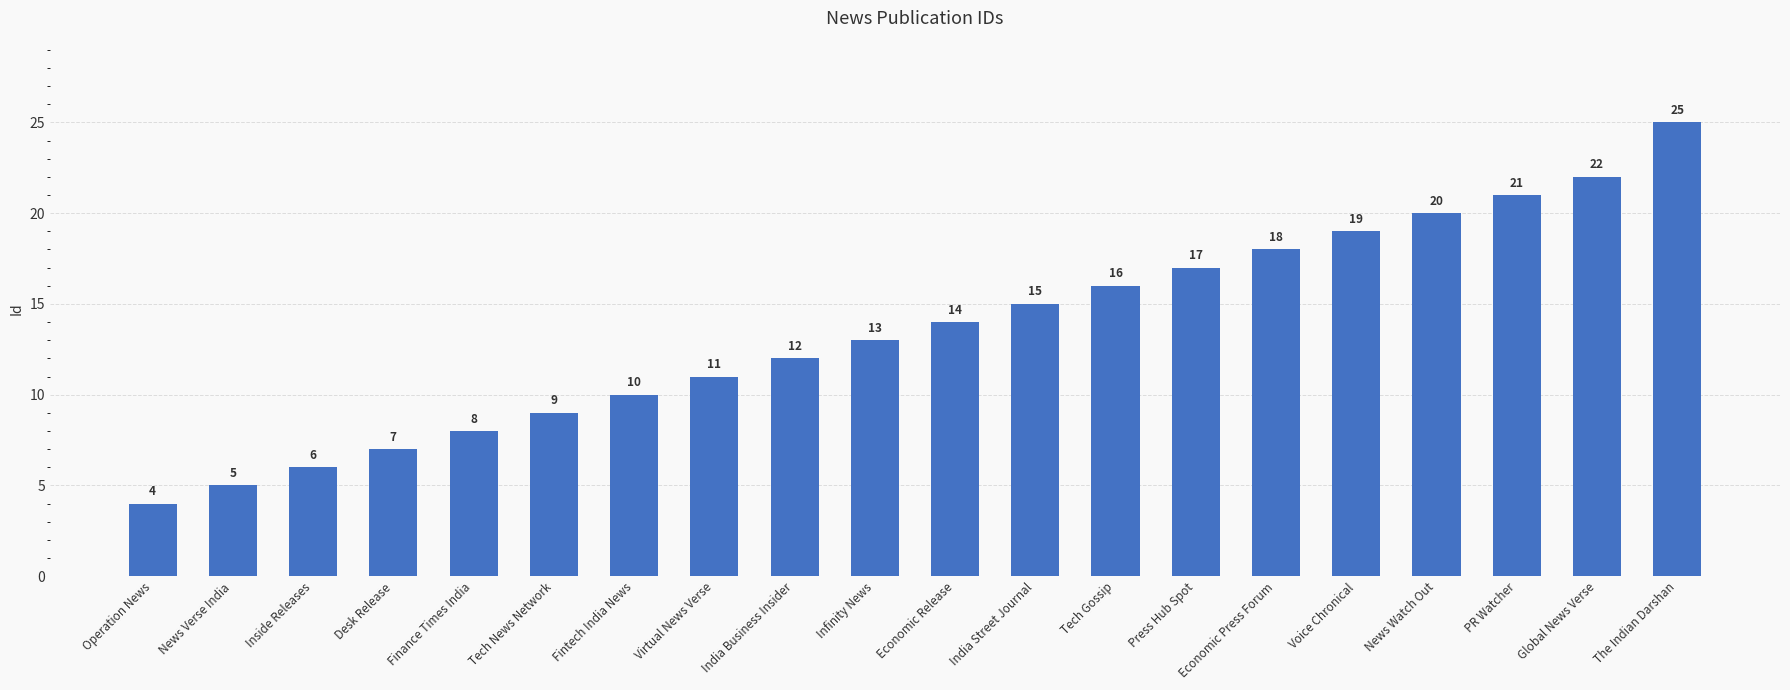

The chart shows a value of 22 at Global News Verse. True or false?

True